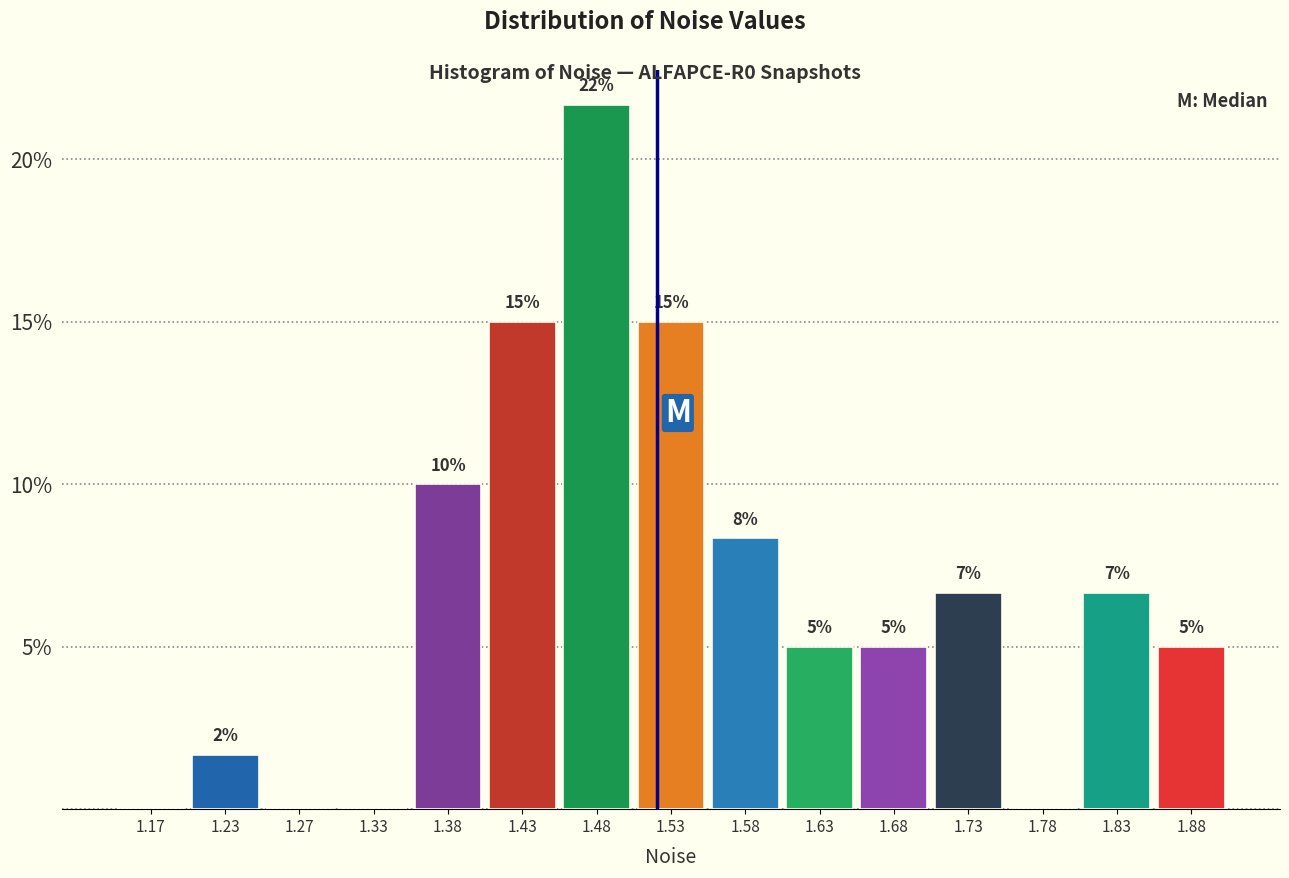

Which range on the x-axis has the tallest bar?

1.45 to 1.50